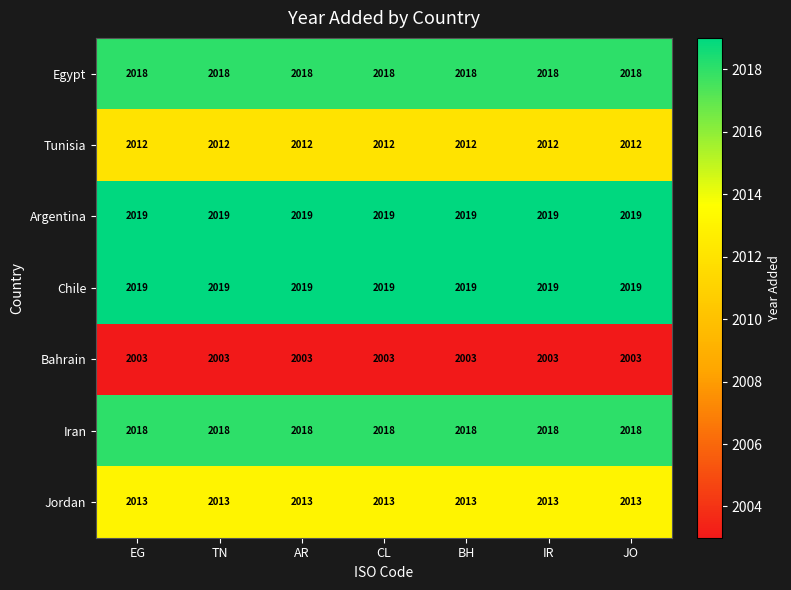

What is the difference between the highest and lowest values at JO?

16